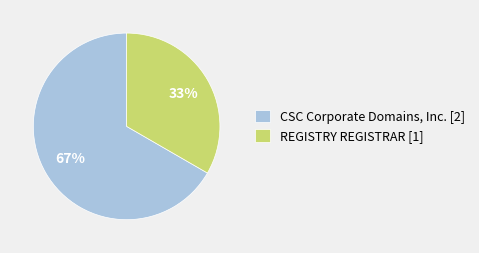

Which has a higher value, REGISTRY REGISTRAR or CSC Corporate Domains, Inc.?

CSC Corporate Domains, Inc.